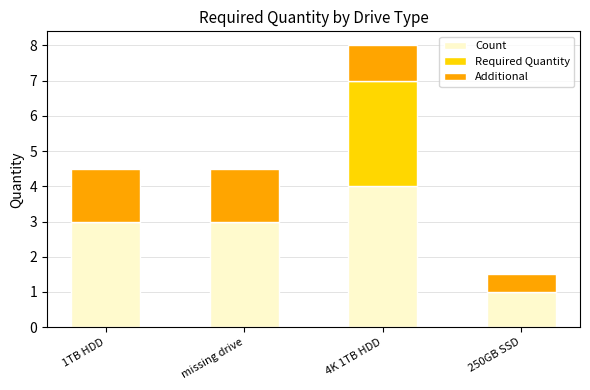

At which category is the sum across all series the highest?

4K 1TB HDD